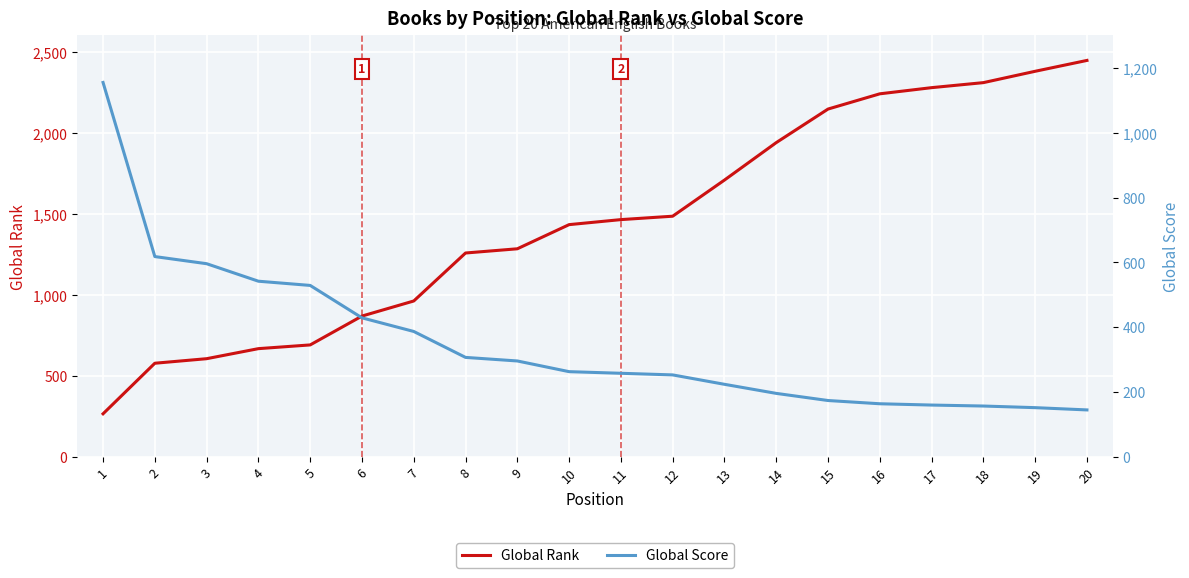

How many values in the Global Score series are below 263?

10